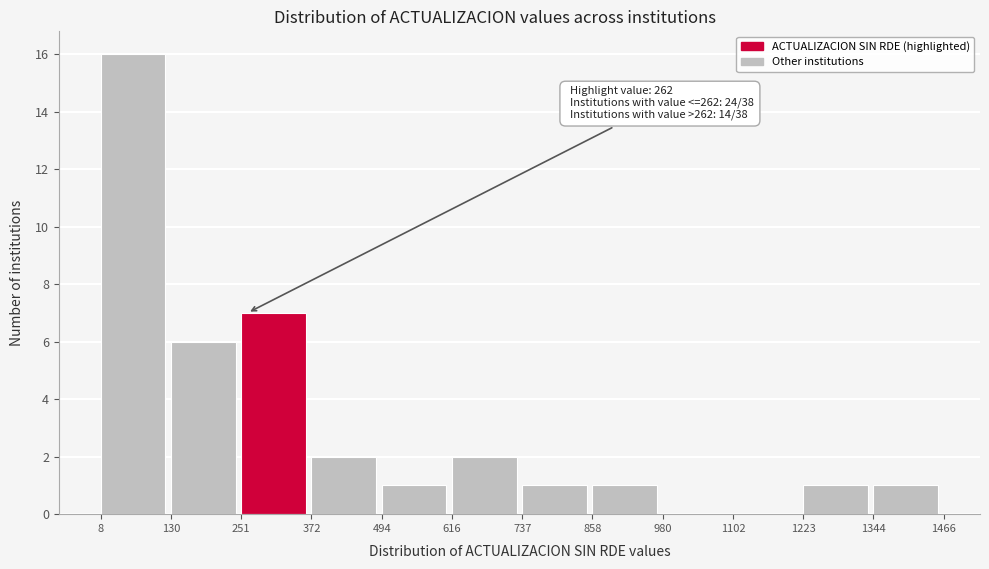

Which range on the x-axis has the tallest bar?

8 to 130